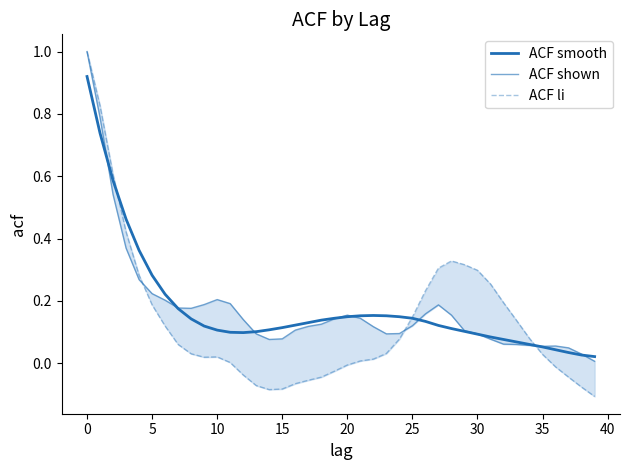

Which series ends up on top after the final intersection of ACF smooth and ACF shown?

ACF smooth